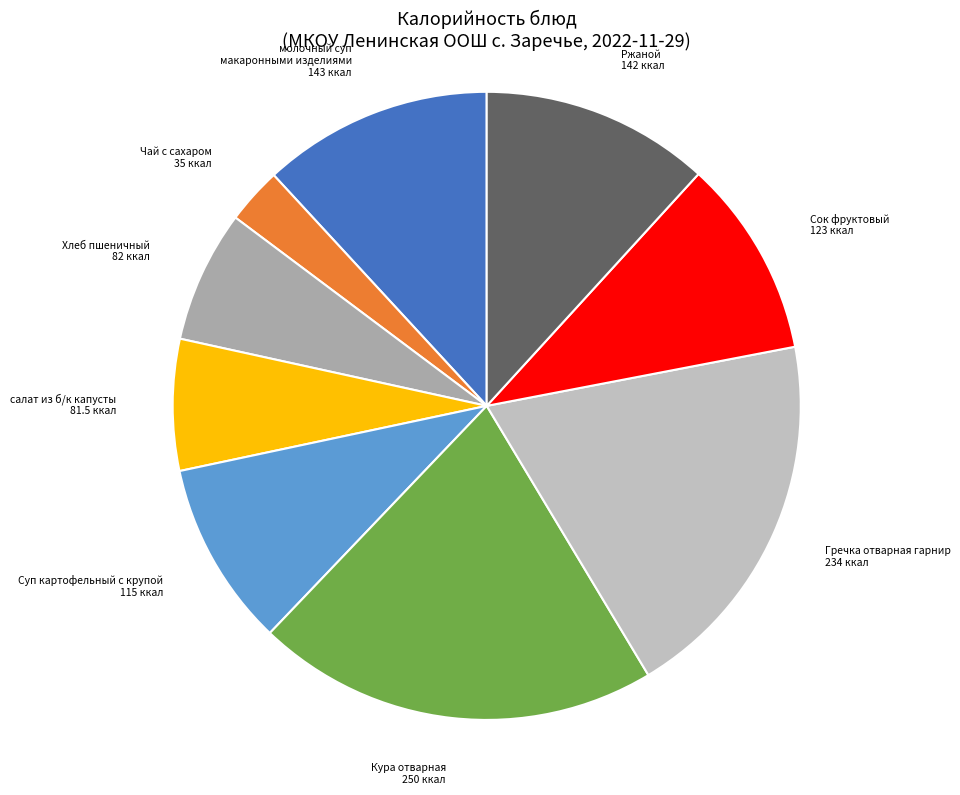

Is it true that Хлеб пшеничный is 1% of the pie?

False